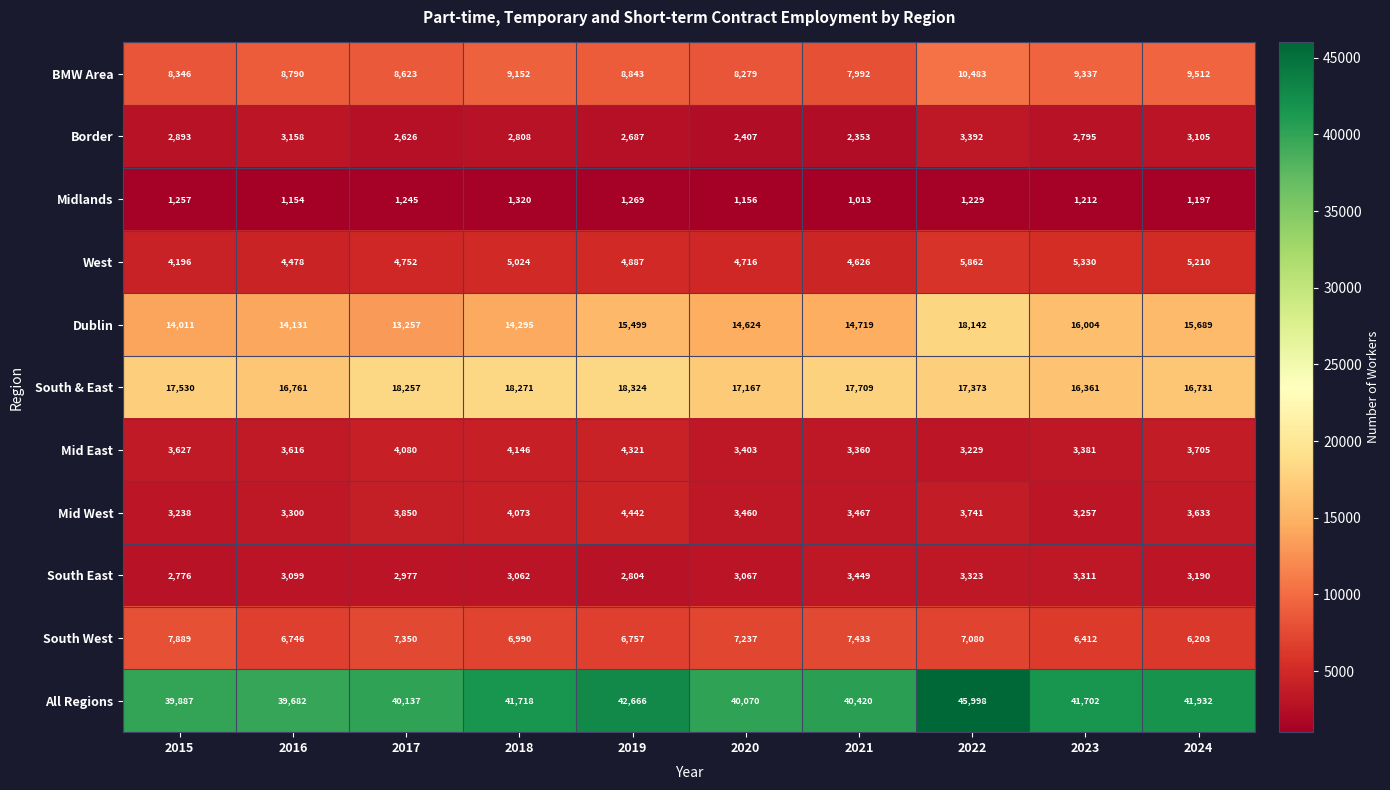

At how many categories does at least one series exceed 14333?

10